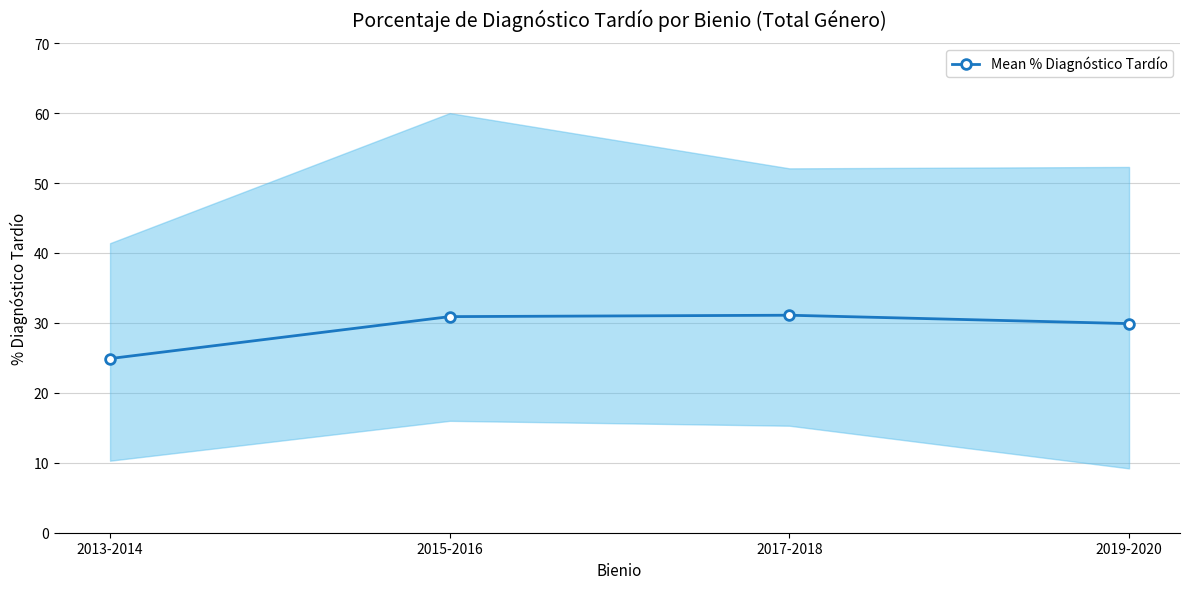

At which label is the value closest to 28?

2019-2020